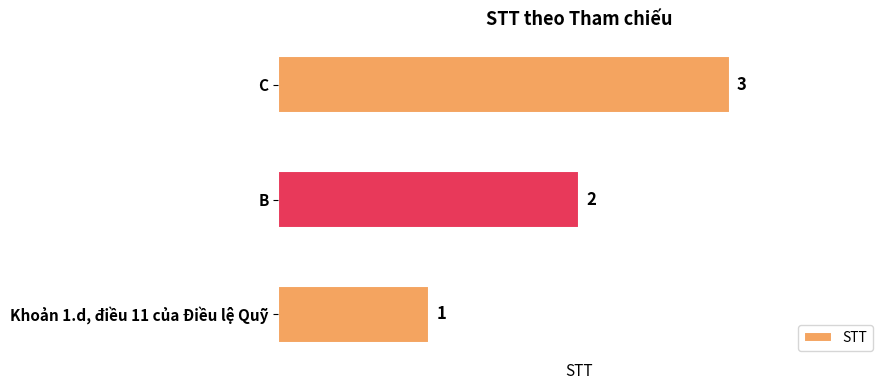

Which has a higher value, B or Khoản 1.d, điều 11 của Điều lệ Quỹ?

B